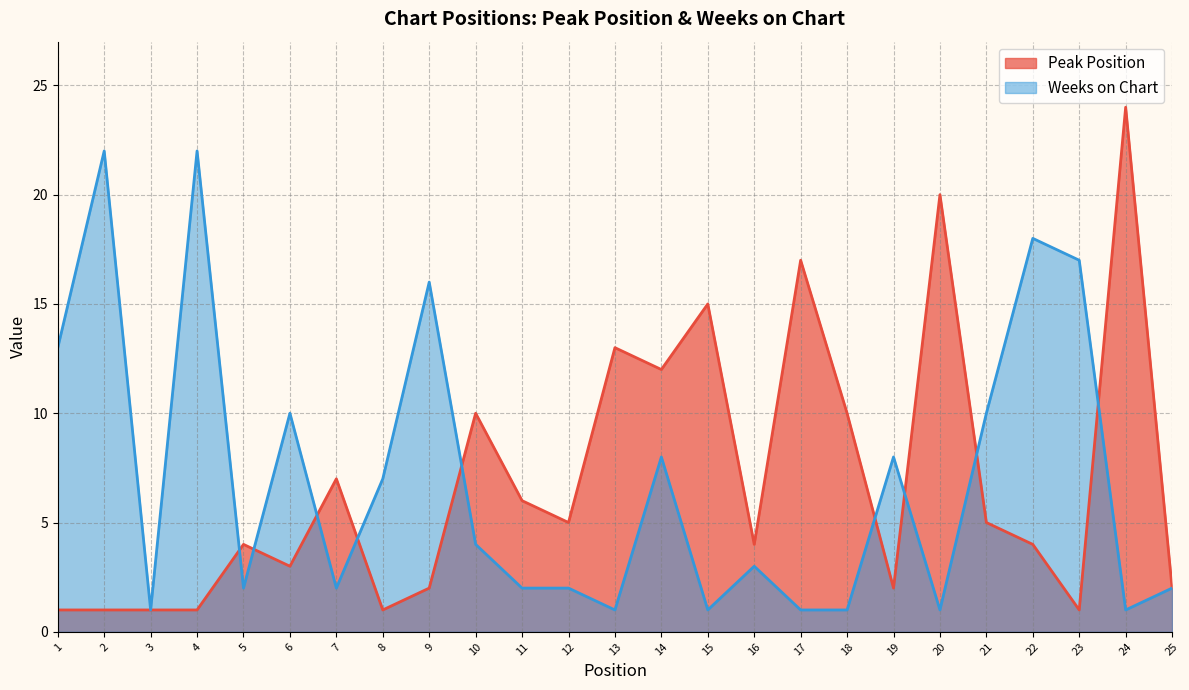

Which series ends up on top after the final intersection of Peak Position and Weeks on Chart?

Peak Position